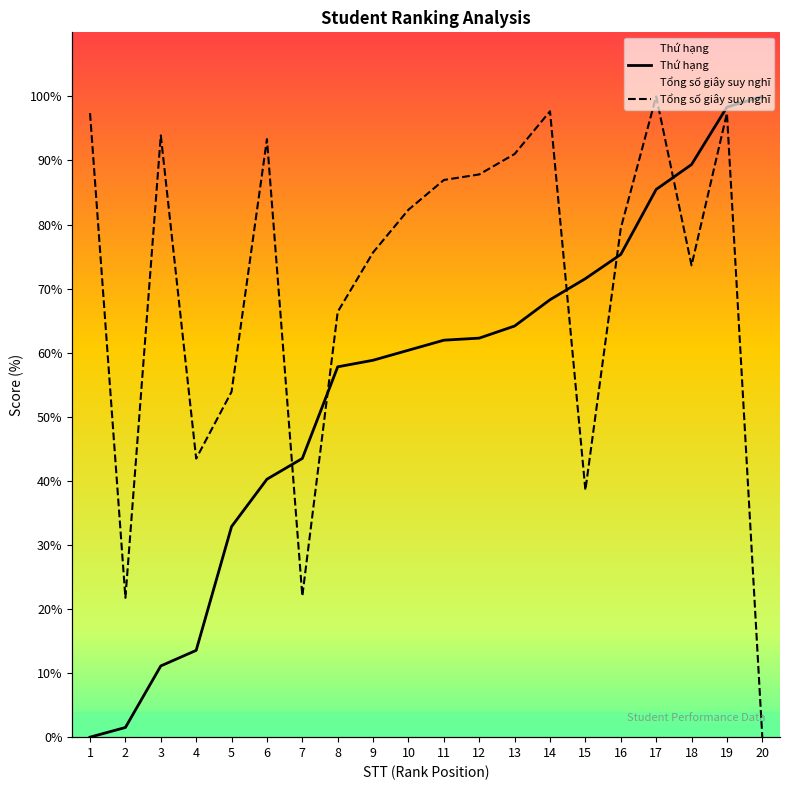

What is the spread (max minus min) of values at 6?

53.1